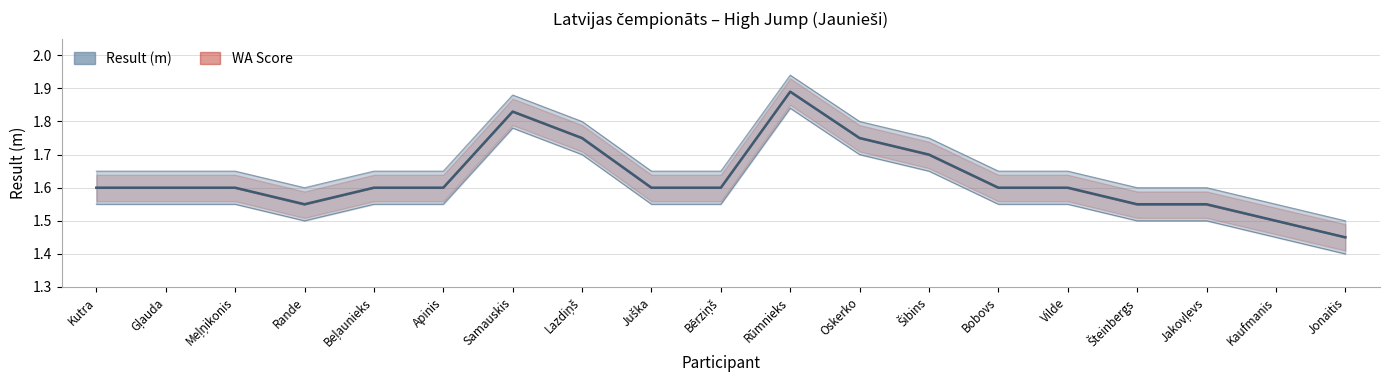

True or false: WA has a value of 1.4 at Jonaitis.

True